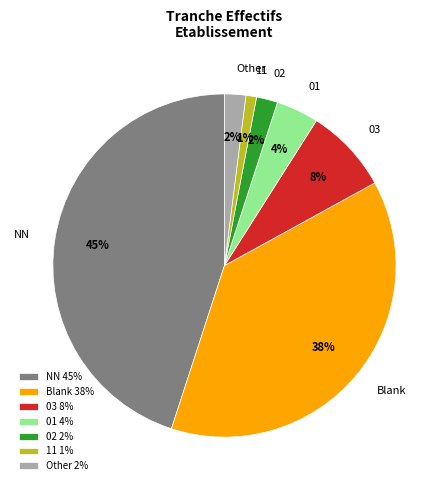

What is the ratio of the value at Blank to the value at NN?

0.8